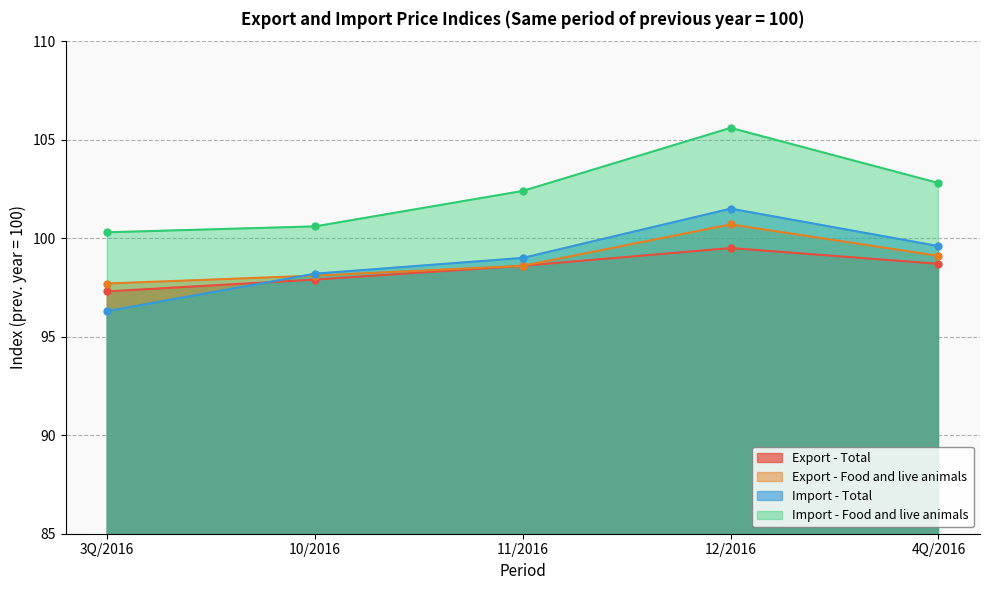

What is the total value across all series at 11/2016?

398.6